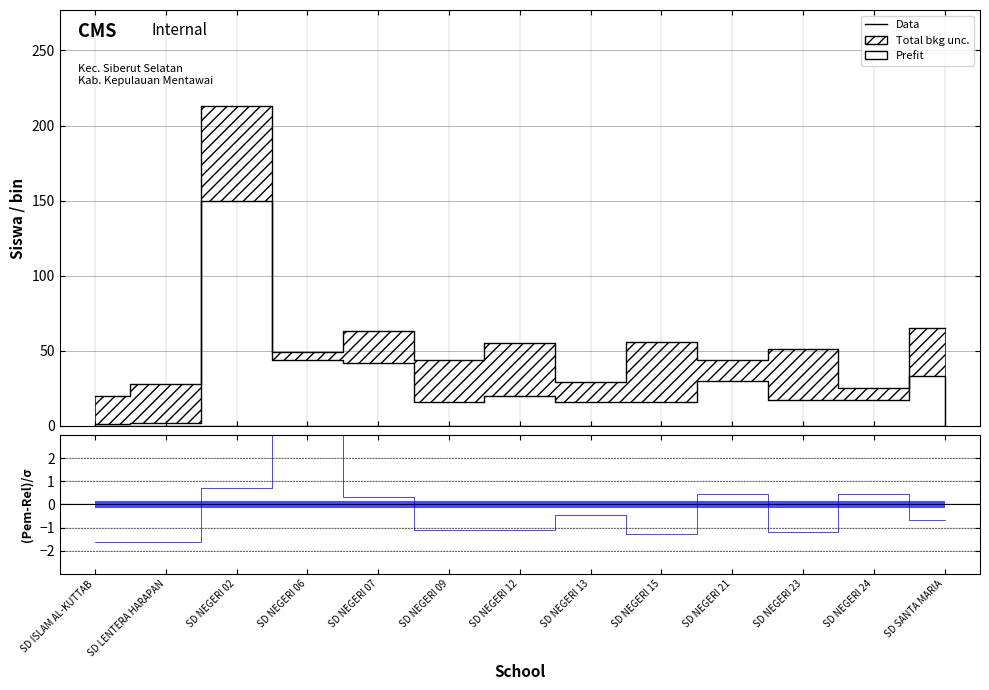

Is it true that the value at SD NEGERI 15 is 73?

False